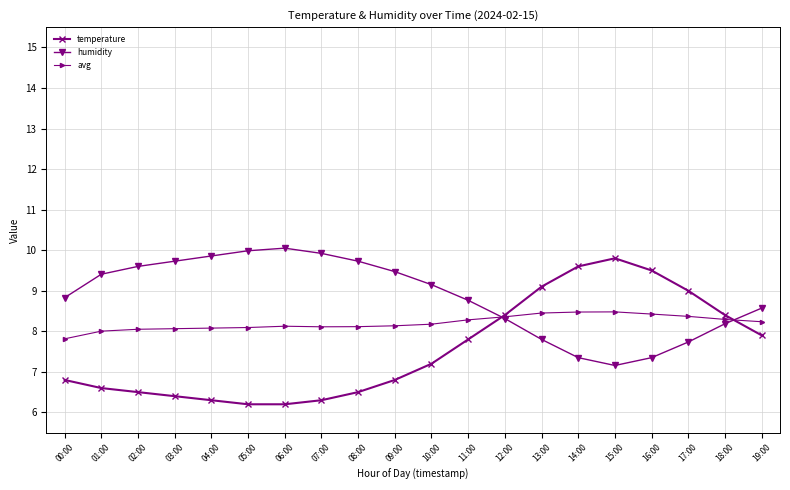

The humidity series shows 4.7 at 19:00. True or false?

False